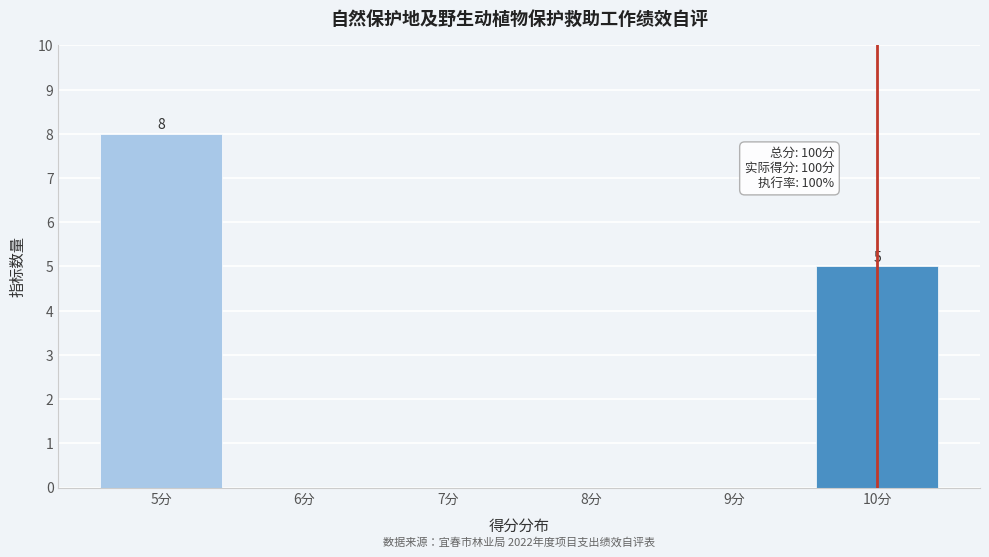

Reading left to right, transcribe all the data shown in this chart.

5分=8	6分=0	7分=0	8分=0	9分=0	10分=5